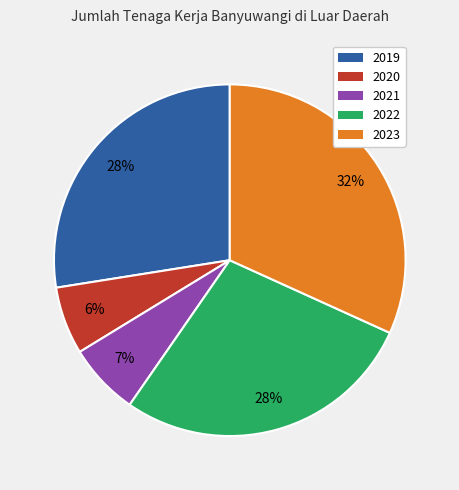

To the nearest percent, what is the difference between the 2019 and 2023 slice percentages?

4%